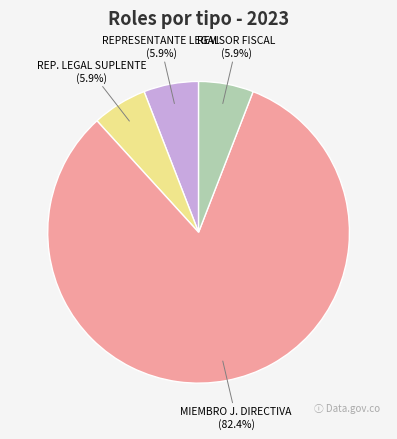

To the nearest percent, what is the average slice percentage?

25%